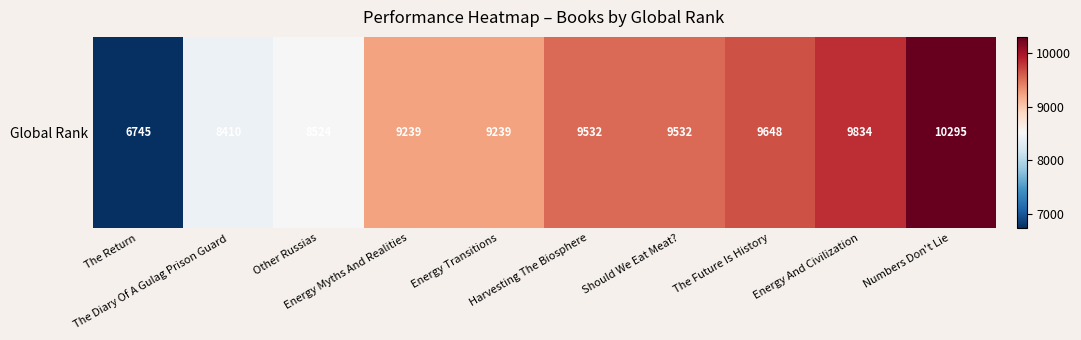

Rank the categories by value from highest to lowest.

Numbers Don't Lie, Energy And Civilization, The Future Is History, Harvesting The Biosphere, Should We Eat Meat?, Energy Myths And Realities, Energy Transitions, Other Russias, The Diary Of A Gulag Prison Guard, The Return